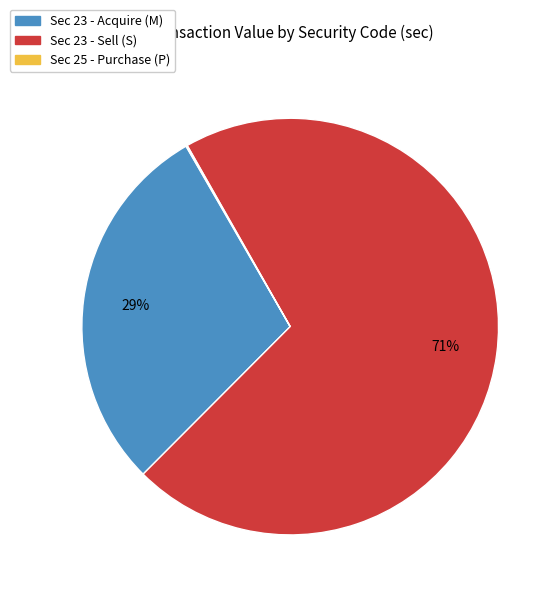

What percentage is the Sec 23 - Acquire (M) slice, to the nearest percent?

29%